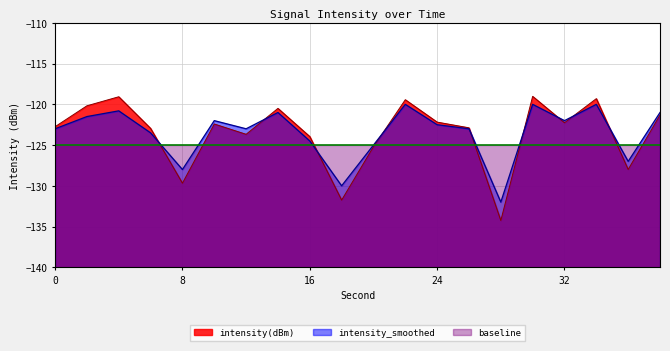

How many values in the intensity_smoothed series exceed -122?

7